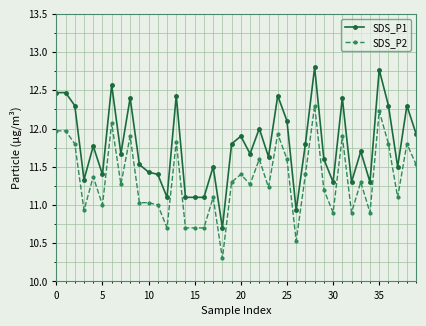

True or false: SDS_P2 has more than 2 interior local peaks.

True